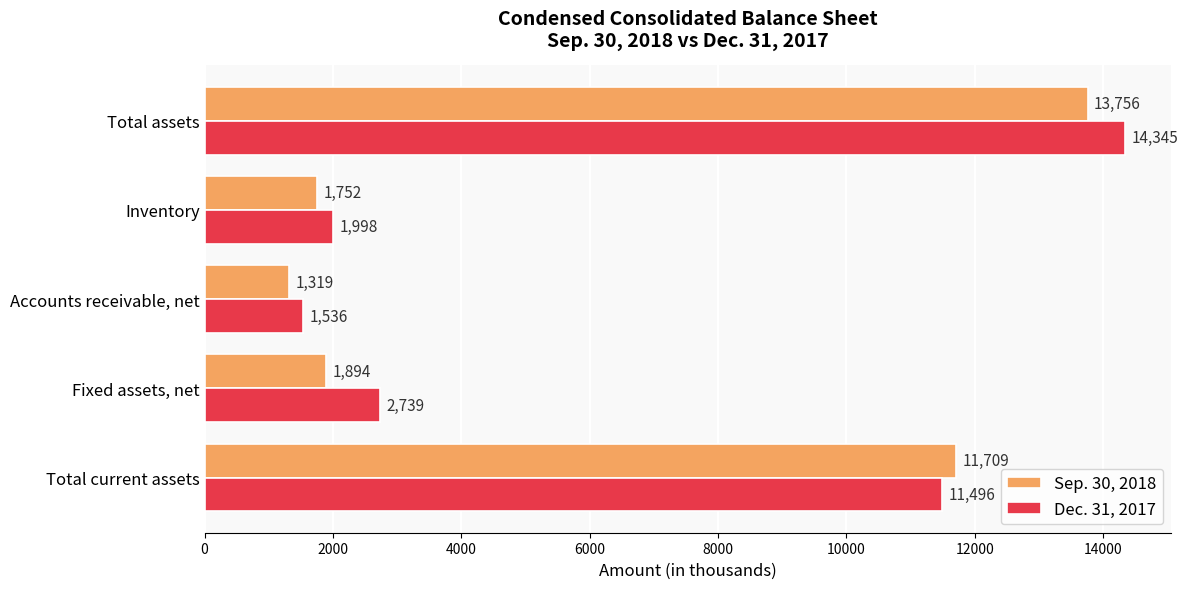

Is it true that Dec. 31, 2017 equals 11496 at Total current assets?

True